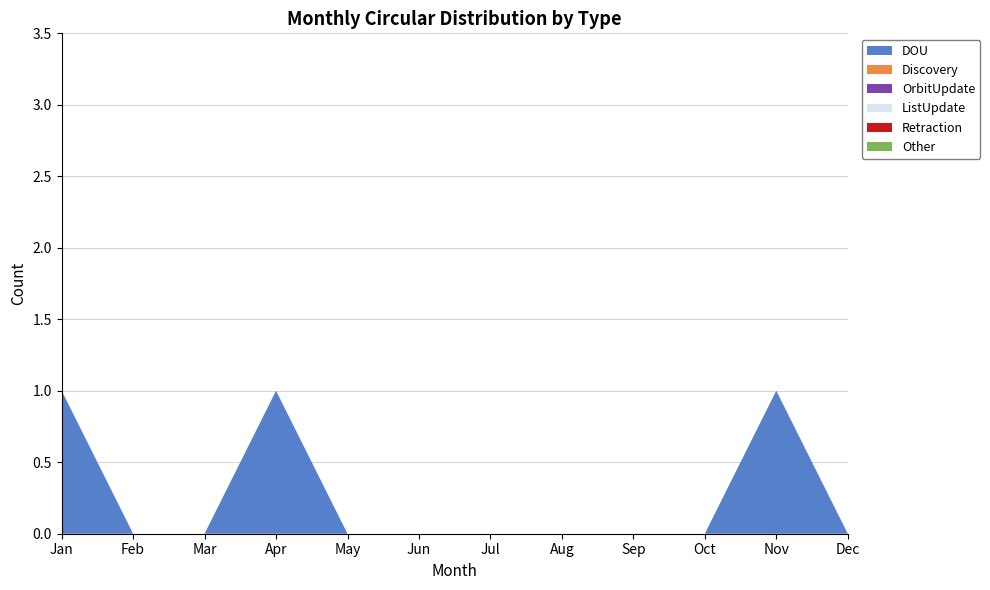

Reading right to left, extract all data points from this chart.

DOU: Dec=0	Nov=1	Oct=0	Sep=0	Aug=0	Jul=0	Jun=0	May=0	Apr=1	Mar=0	Feb=0	Jan=1
Discovery: Dec=0	Nov=0	Oct=0	Sep=0	Aug=0	Jul=0	Jun=0	May=0	Apr=0	Mar=0	Feb=0	Jan=0
OrbitUpdate: Dec=0	Nov=0	Oct=0	Sep=0	Aug=0	Jul=0	Jun=0	May=0	Apr=0	Mar=0	Feb=0	Jan=0
ListUpdate: Dec=0	Nov=0	Oct=0	Sep=0	Aug=0	Jul=0	Jun=0	May=0	Apr=0	Mar=0	Feb=0	Jan=0
Retraction: Dec=0	Nov=0	Oct=0	Sep=0	Aug=0	Jul=0	Jun=0	May=0	Apr=0	Mar=0	Feb=0	Jan=0
Other: Dec=0	Nov=0	Oct=0	Sep=0	Aug=0	Jul=0	Jun=0	May=0	Apr=0	Mar=0	Feb=0	Jan=0